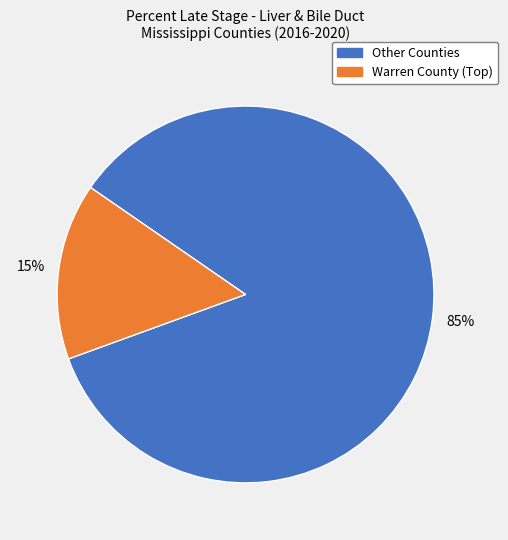

Does any single category account for the majority?

Yes